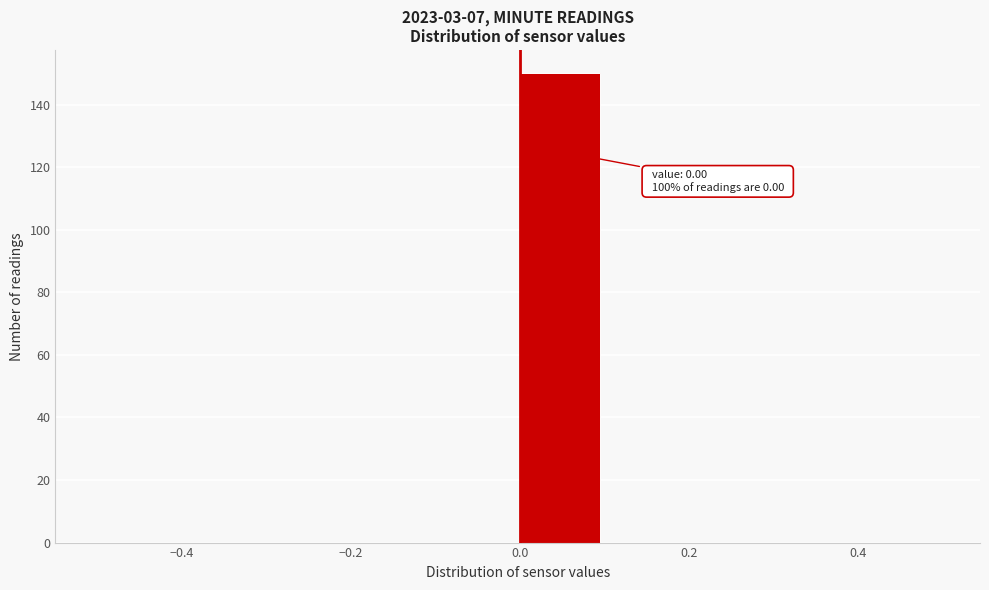

Which range on the x-axis has the tallest bar?

0.0 to 0.1